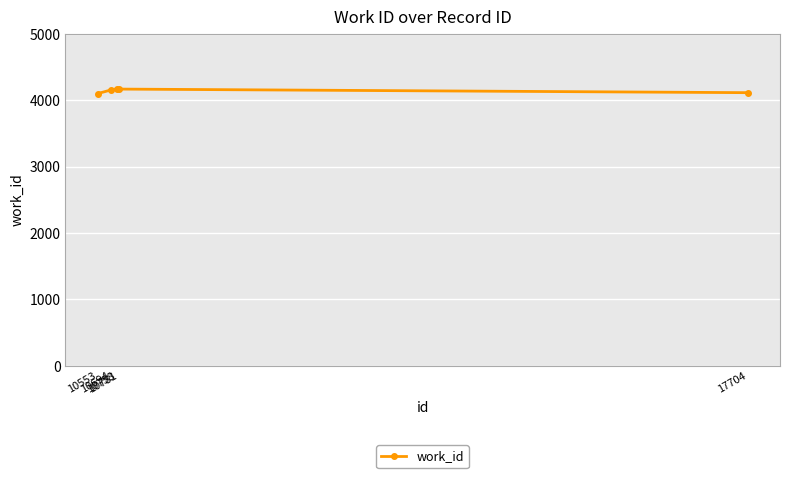

What is the change in value from 10781 to 17704?

-54